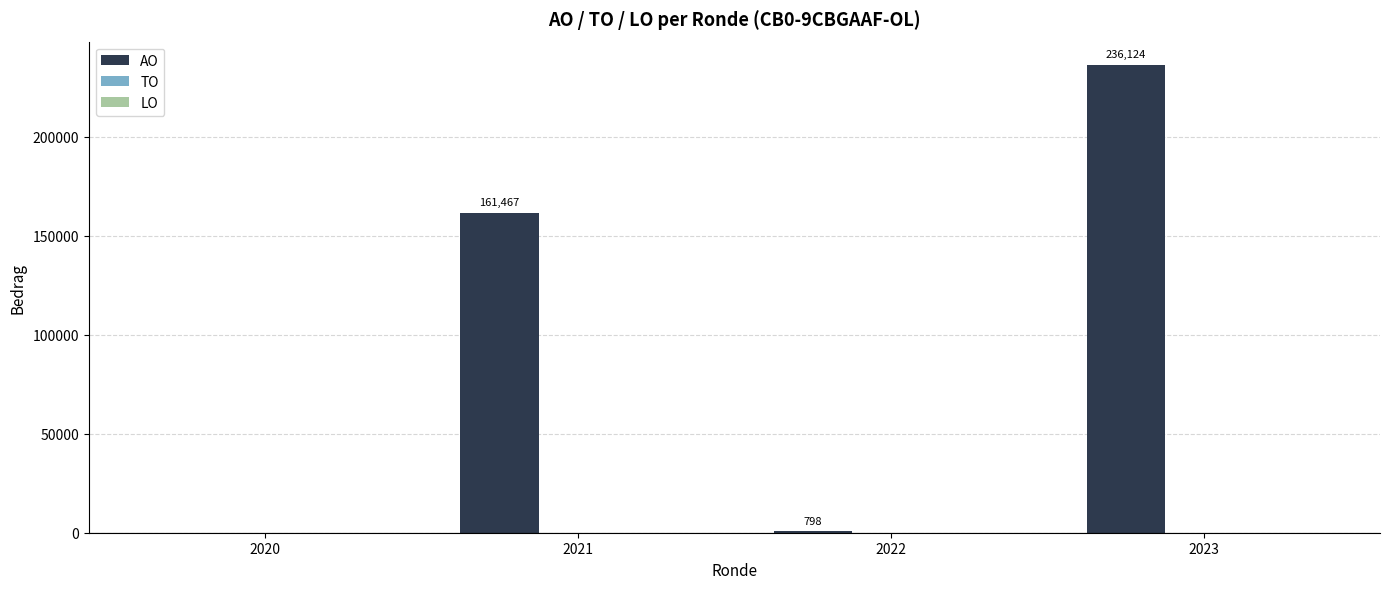

The value at 2023 is 236124. True or false?

True